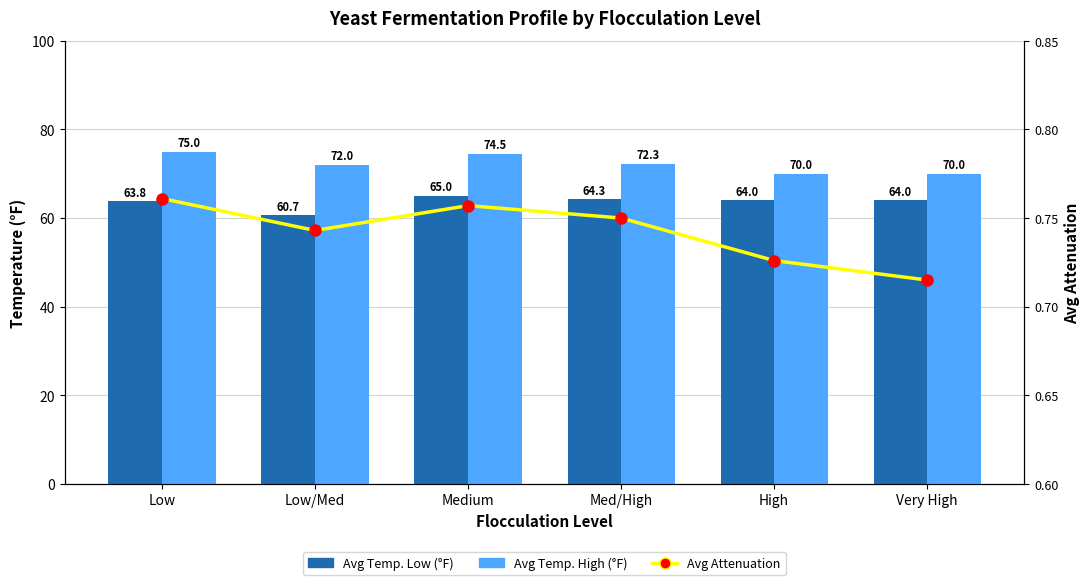

What are all the series names shown in the legend?

Avg Temp. Low (°F), Avg Temp. High (°F), Avg Attenuation